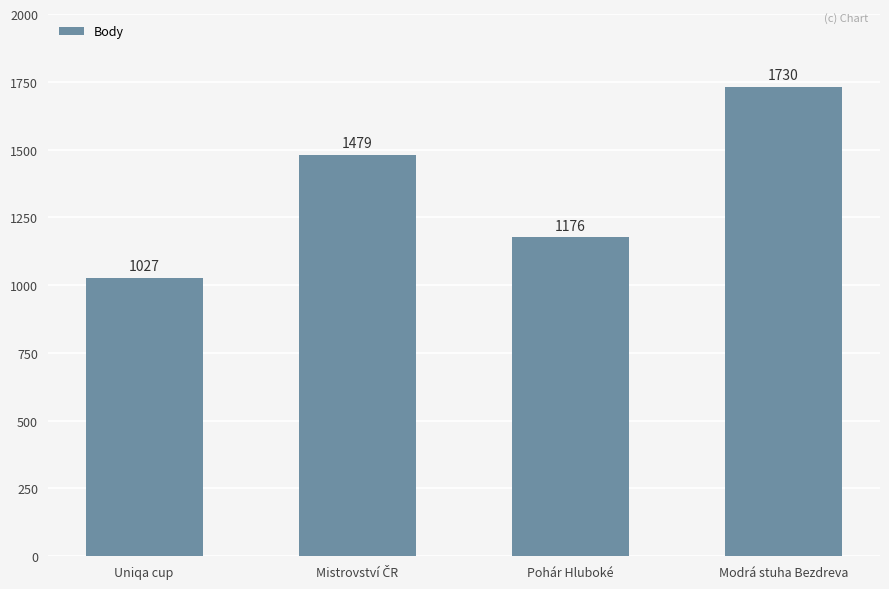

Read the value at Pohár Hluboké, to the nearest 50.

1200